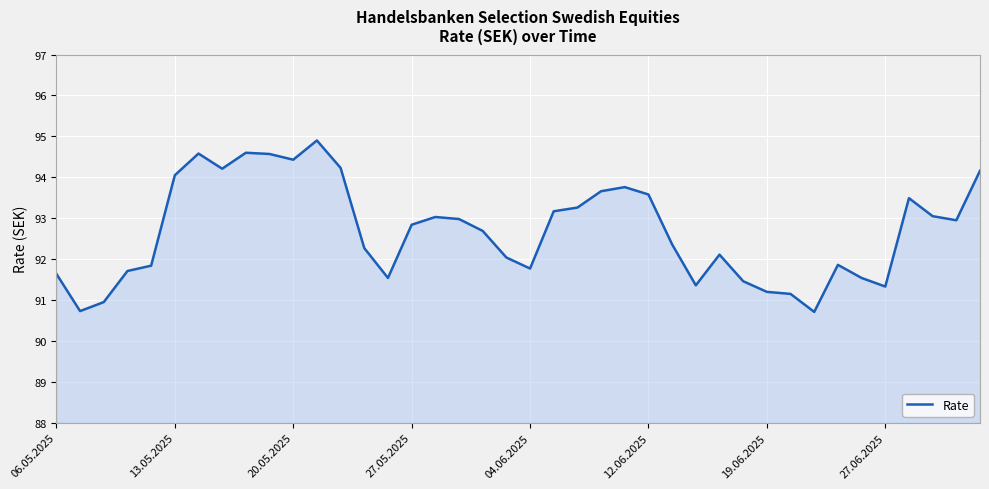

How many categories are shown in the chart?

40